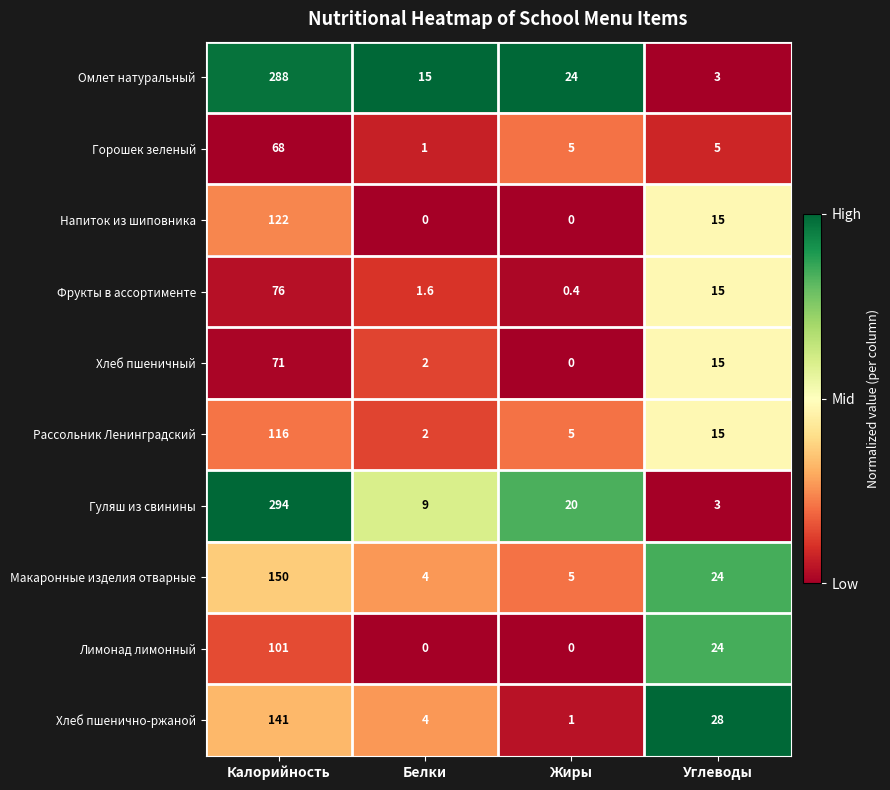

How many data points does each series have?

4